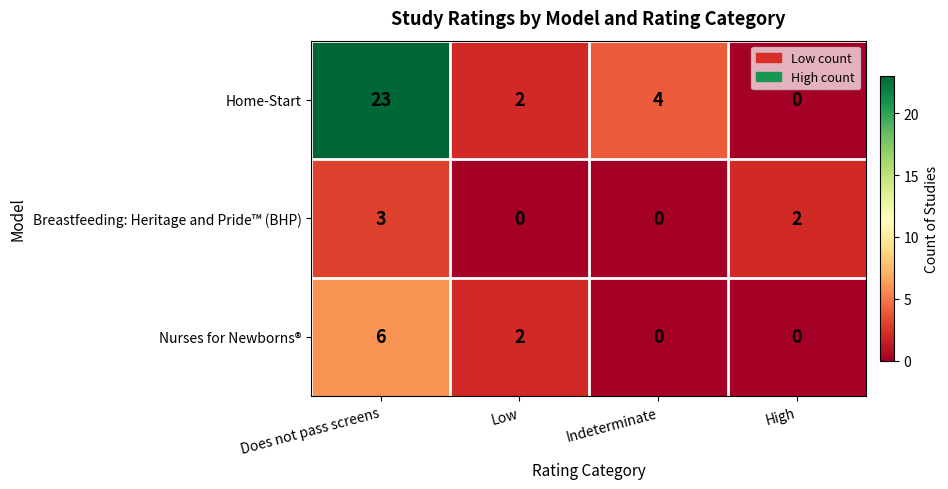

What is the sum of the Home-Start values at Low and Indeterminate?

6